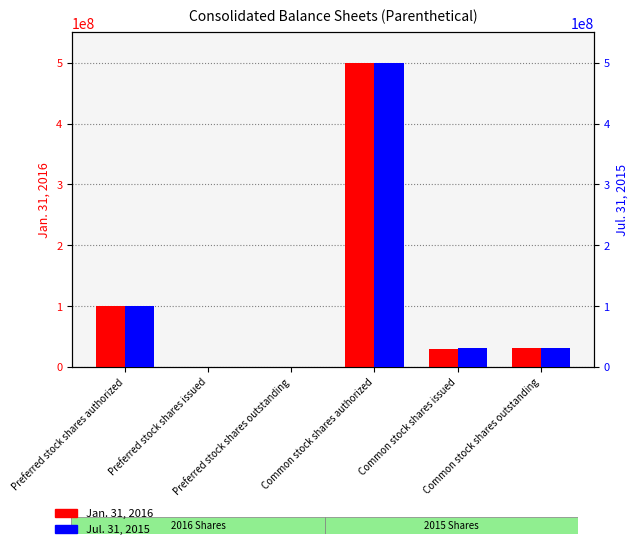

List the series in order of their overall mean, highest first.

Jul. 31, 2015, Jan. 31, 2016